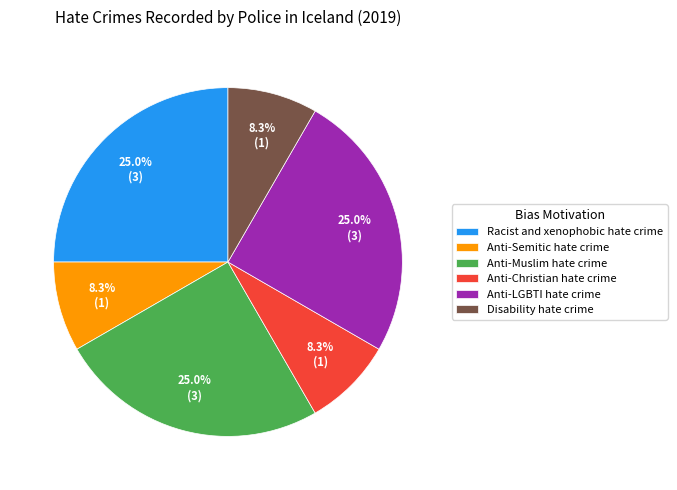

To the nearest percent, what percentage of the pie is Anti-LGBTI hate crime?

25%